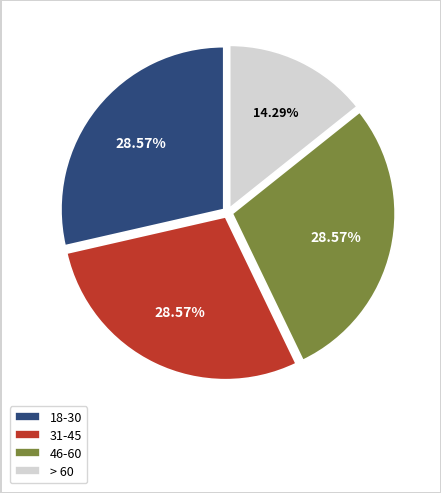

Is there any slice that represents more than half of the pie?

No